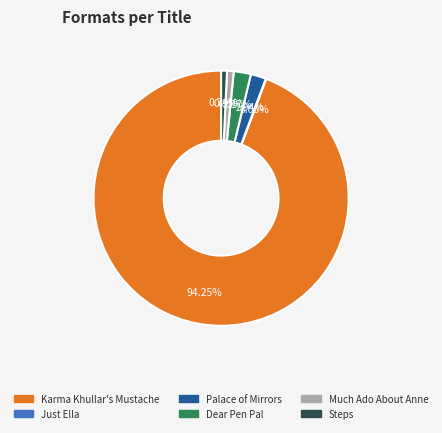

Do Much Ado About Anne and Steps together represent more than half of the pie?

No